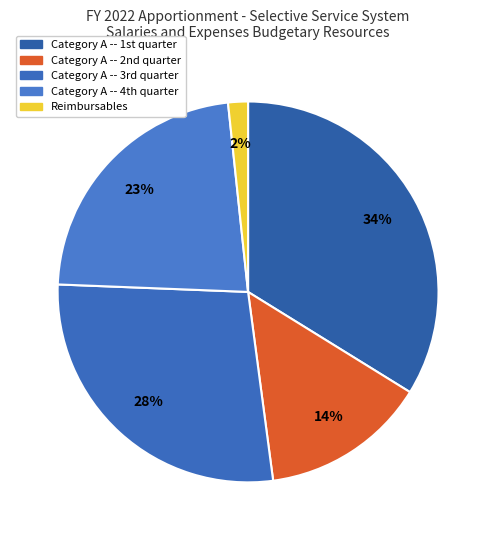

What percentage is the Reimbursables slice, to the nearest percent?

2%